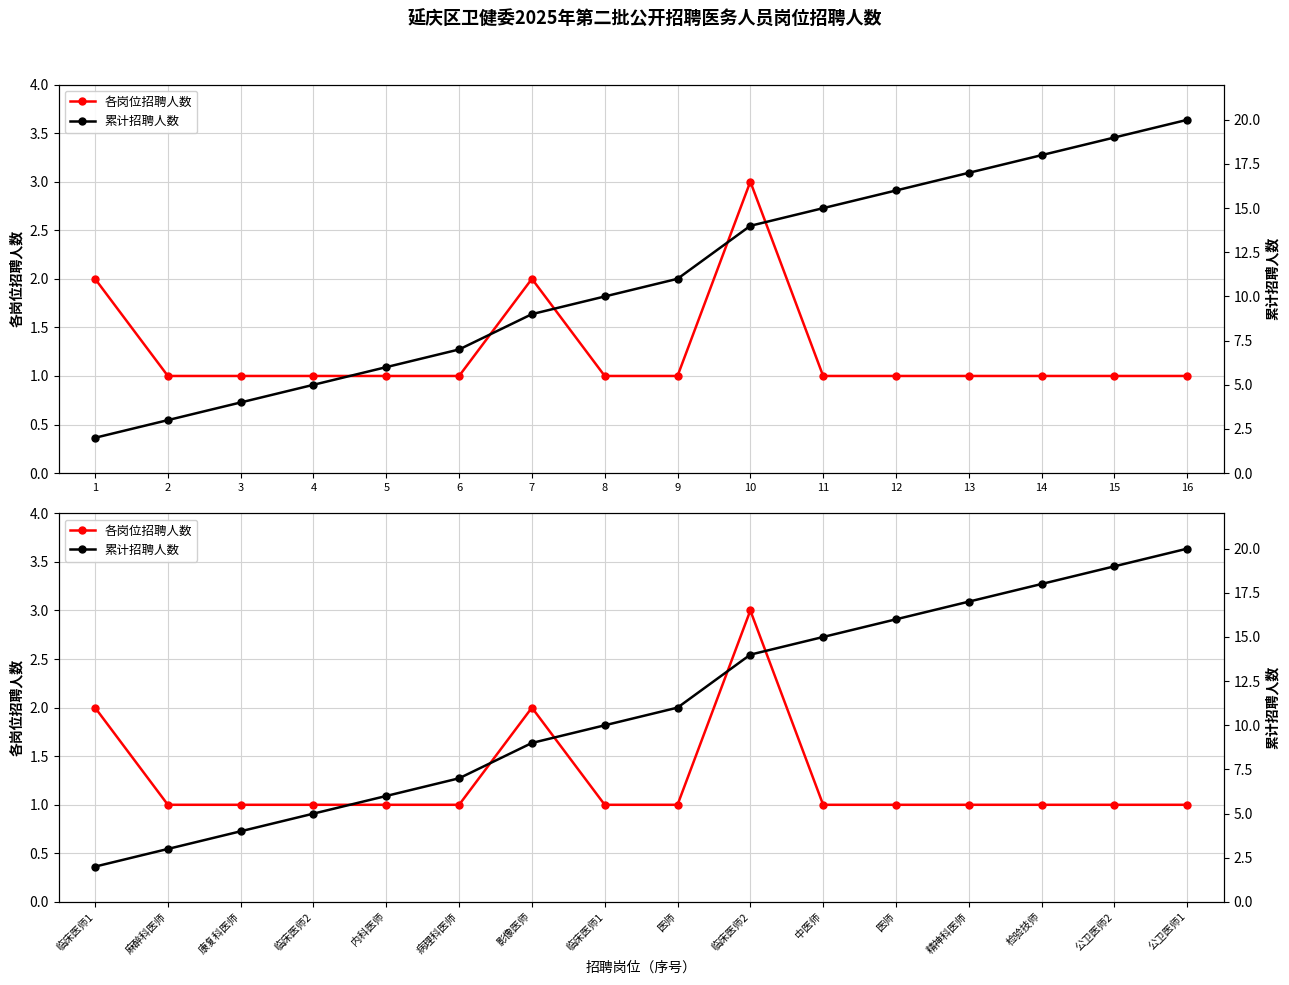

Rank the categories by 各岗位招聘人数 value from lowest to highest.

麻醉科医师, 康复科医师, 临床医师2, 内科医师, 病理科医师, 临床医师1, 医师, 中医师, 医师, 精神科医师, 检验技师, 公卫医师2, 公卫医师1, 临床医师1, 影像医师, 临床医师2